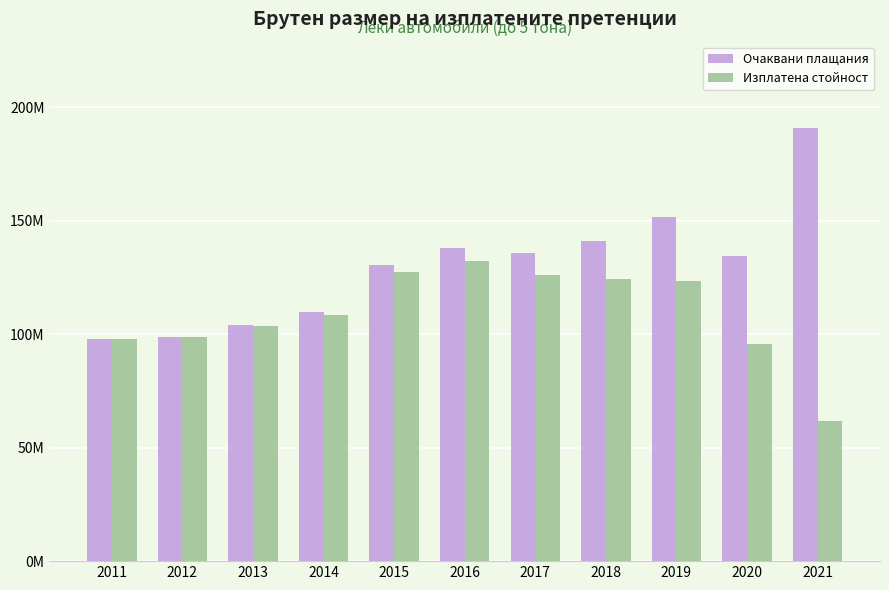

Is it true that Изплатена стойност equals 158536570.1 at 2014?

False